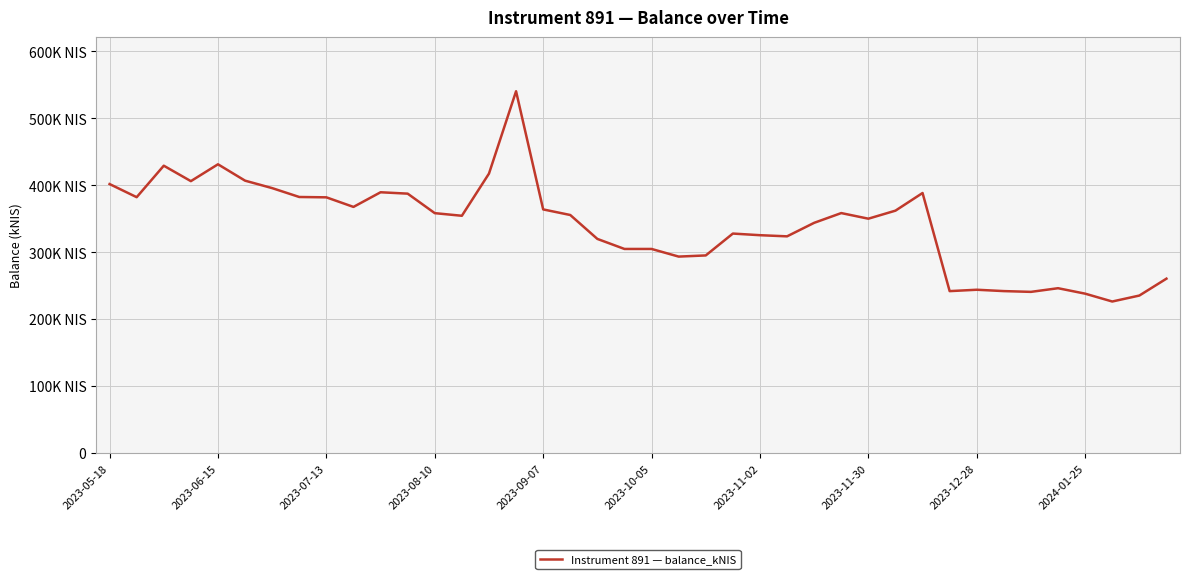

Is this an area chart (filled region under the line)?

No